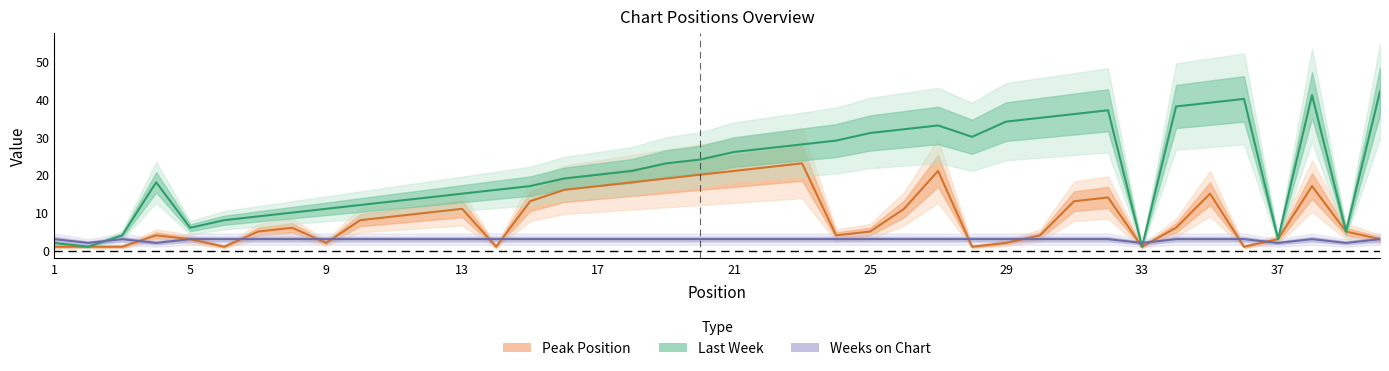

What is the average value of the Peak Position series?

9